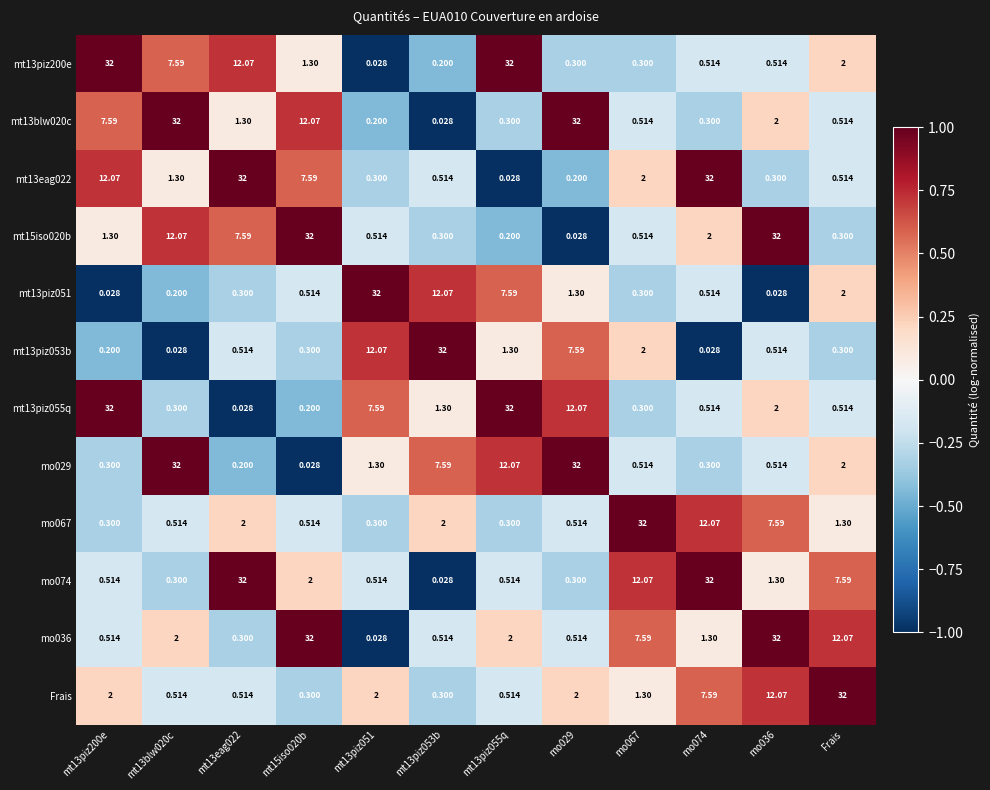

Is the value of mo036 at mt13piz051 greater than the value of mt13piz053b at mt13eag022?

No